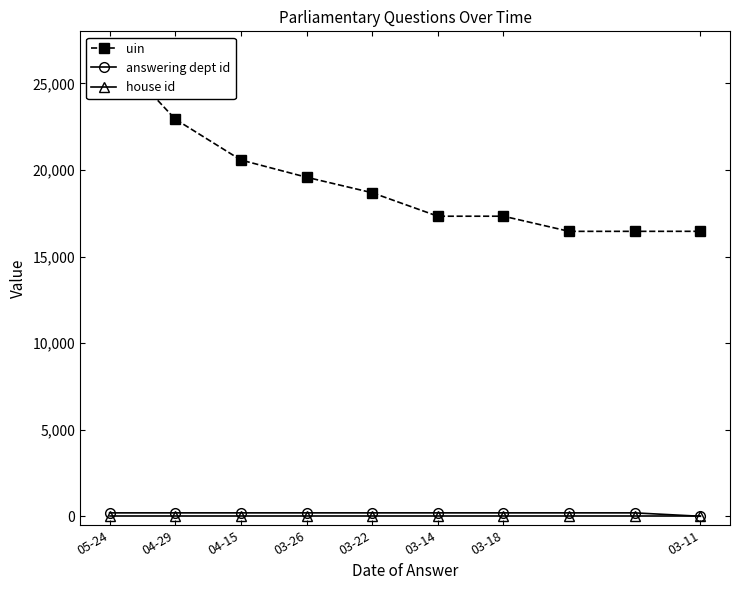

What is the sum of the house id values at 03-11 and 03-22?

2